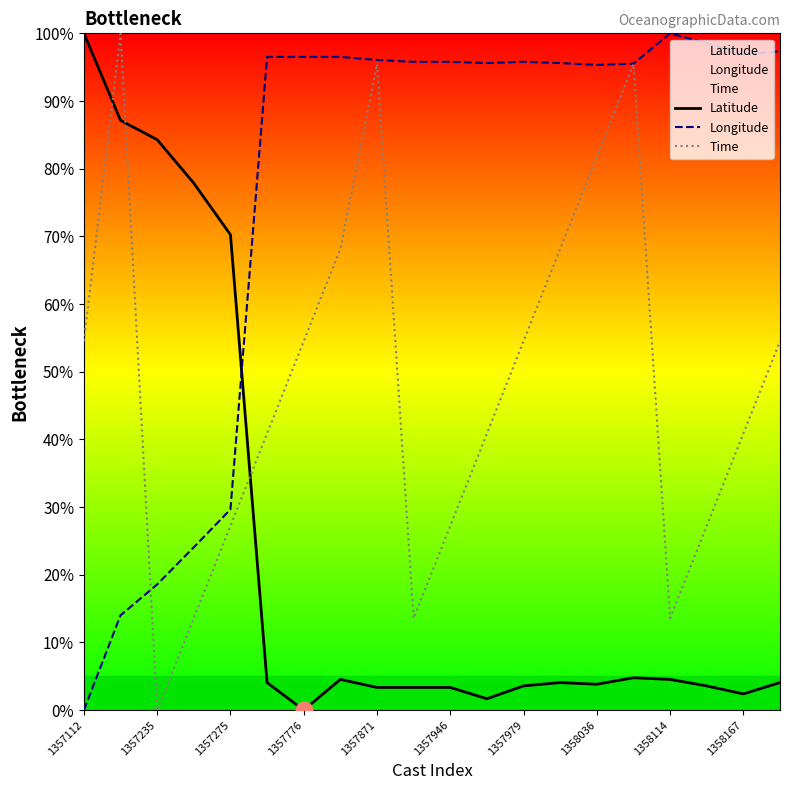

At which label does Time first exceed 54?

1357112